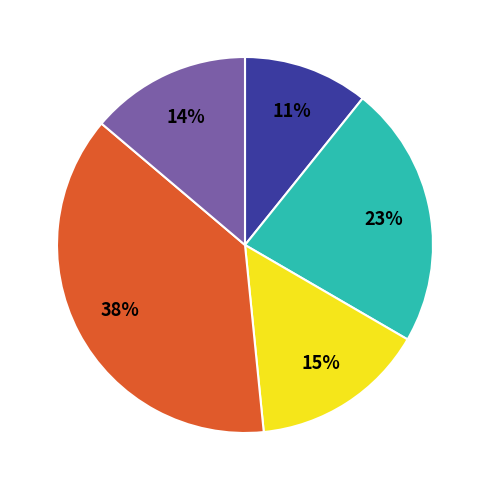

To the nearest percent, what is the difference between the largest and smallest slice percentages?

27%